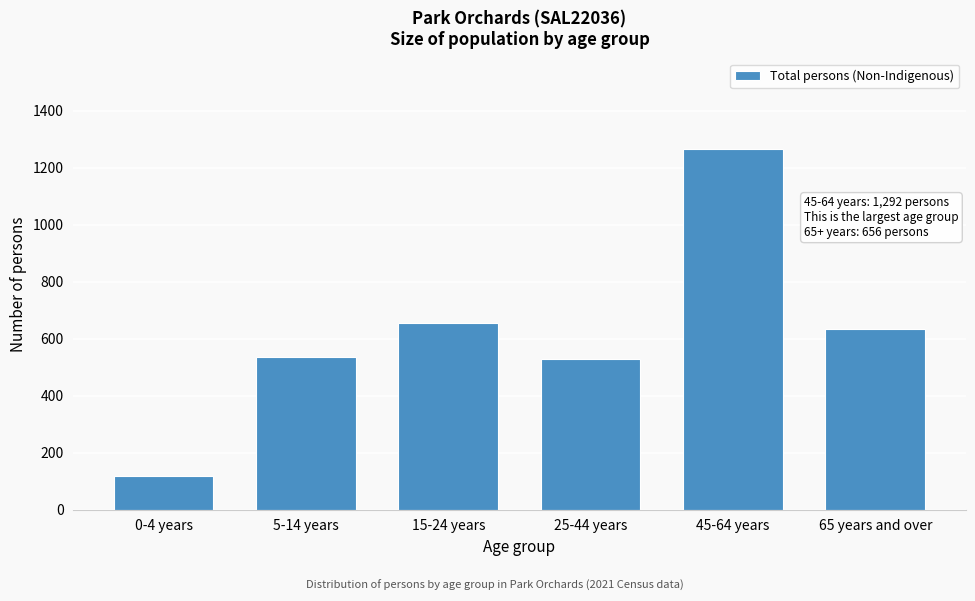

Which category has the lowest value across all series?

0-4 years